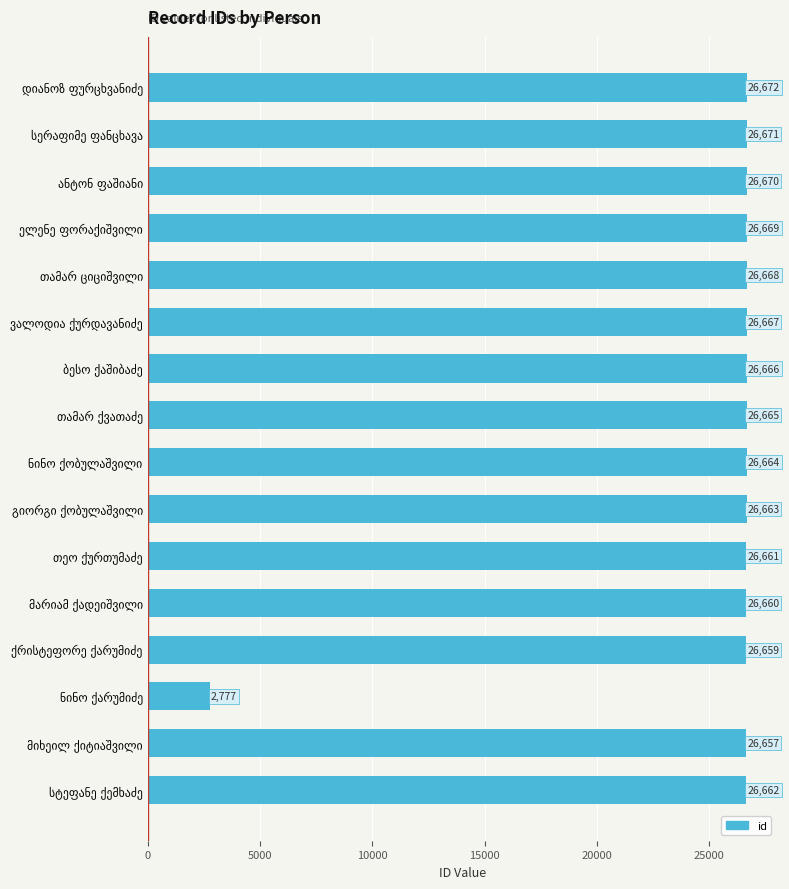

What is the greatest value displayed?

26672